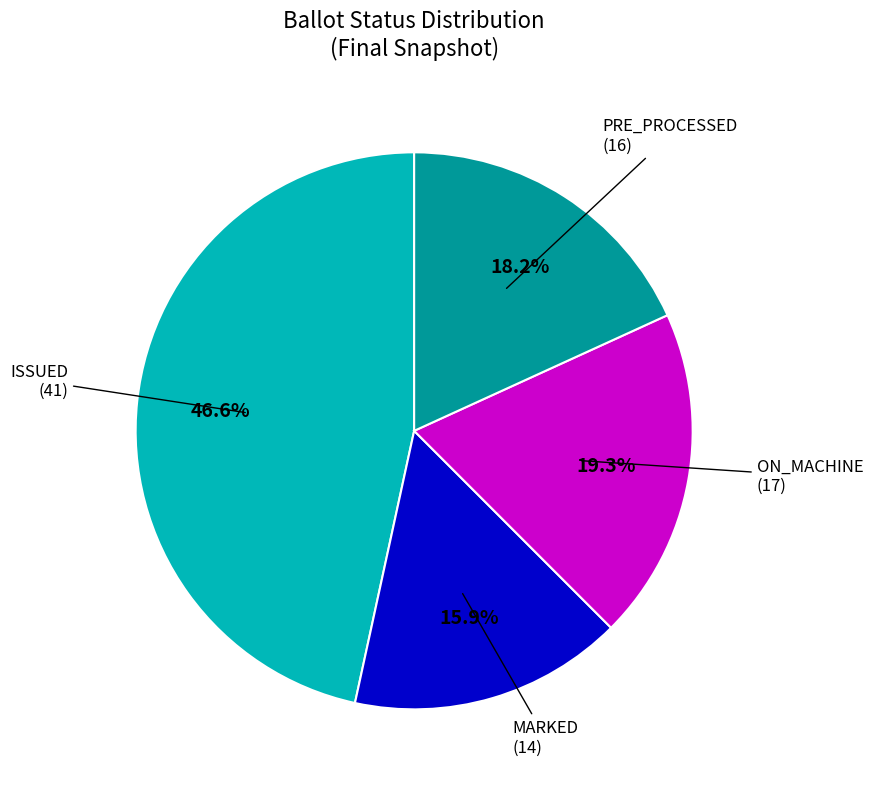

Is there a majority slice in this chart?

No